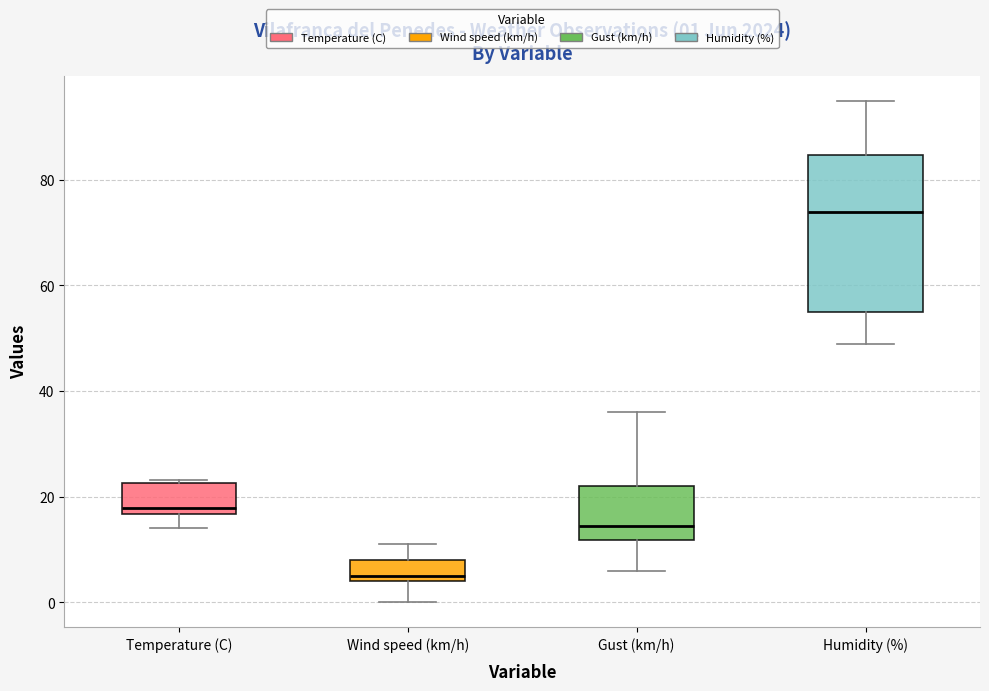

Comparing the boxes themselves (not the whiskers), which one is the tallest?

Humidity (%)